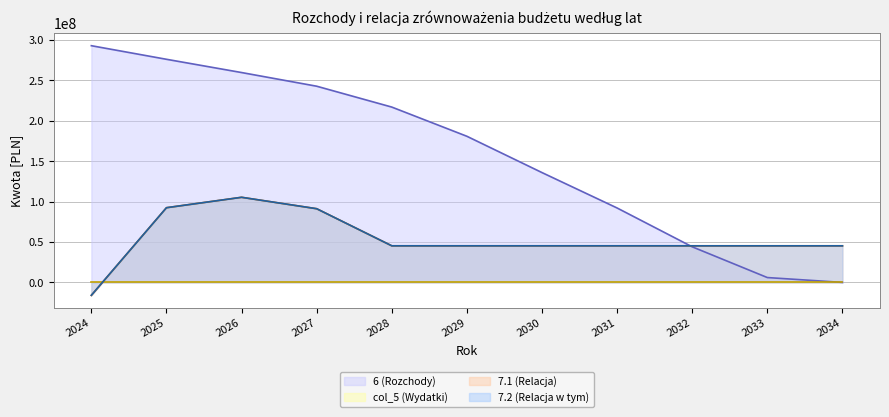

True or false: 7.2 (Relacja w tym) and 7.1 (Relacja) cross at least once.

False